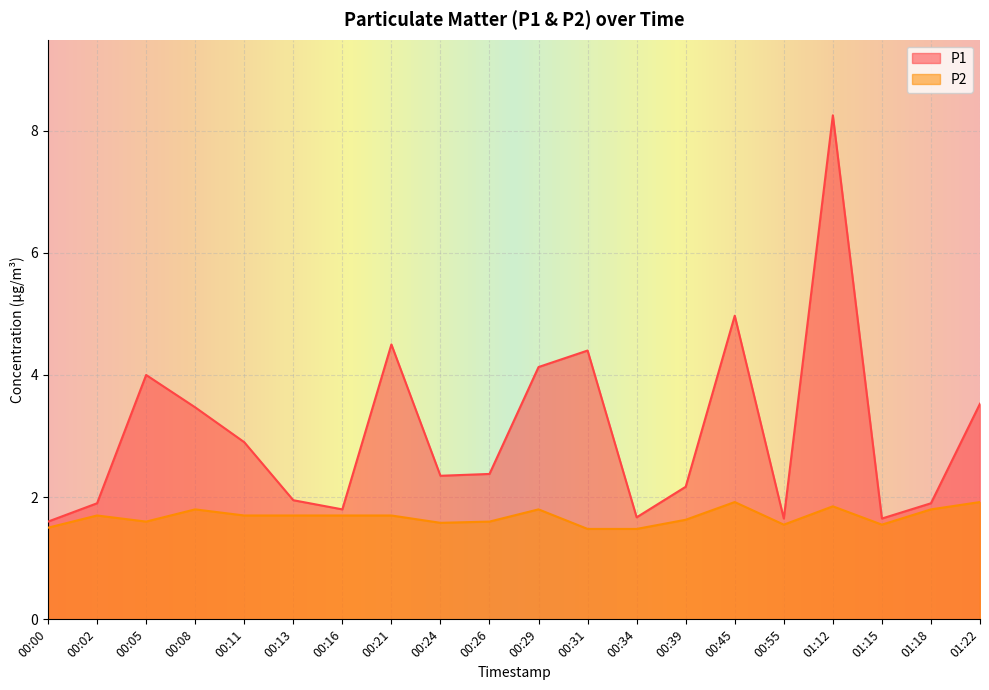

What is the minimum value shown in the chart?

1.5